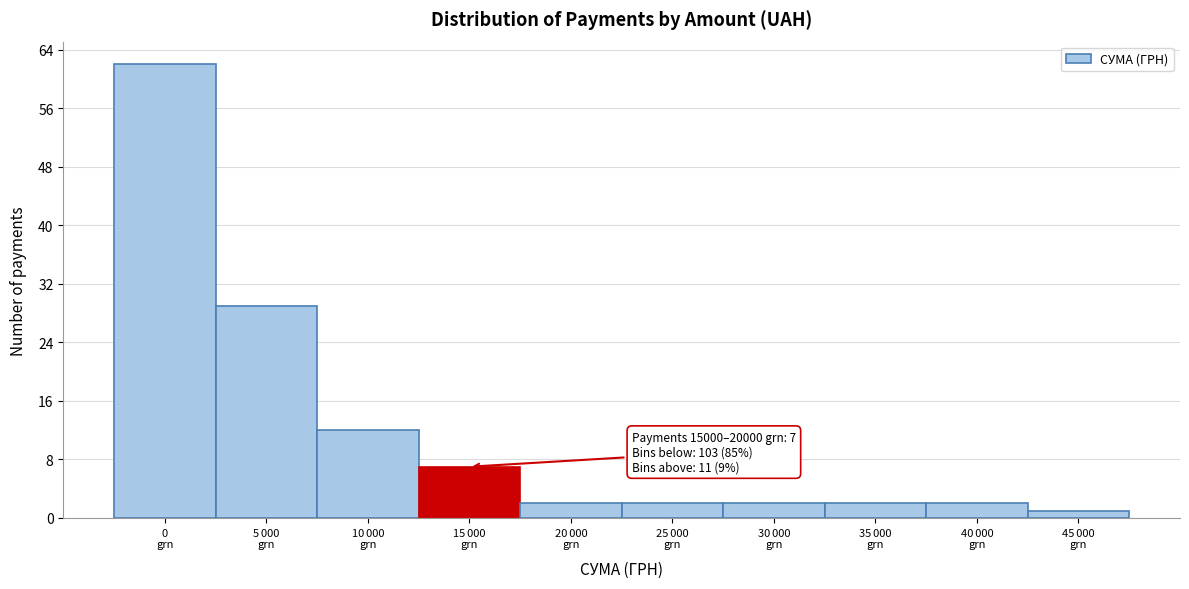

Reading left to right, extract all data points from this chart.

62	29	12	7	2	2	2	2	2	1